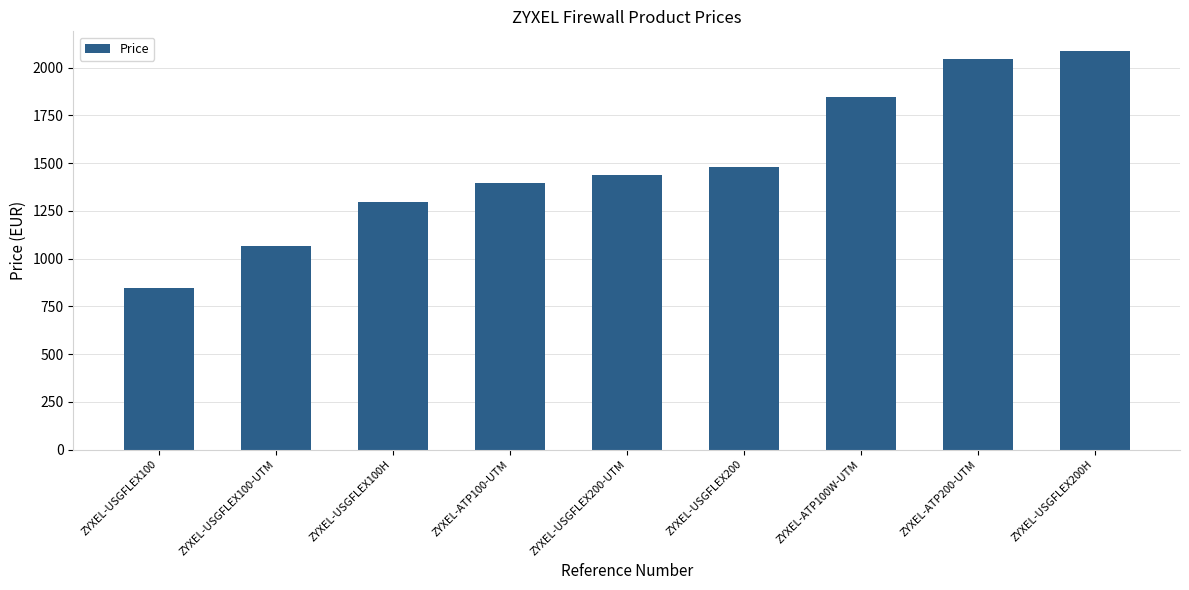

Reading left to right, transcribe all the data shown in this chart.

848.5	1066.8	1298.2	1397.0	1440.0	1479.5	1849.1	2043.9	2086.2